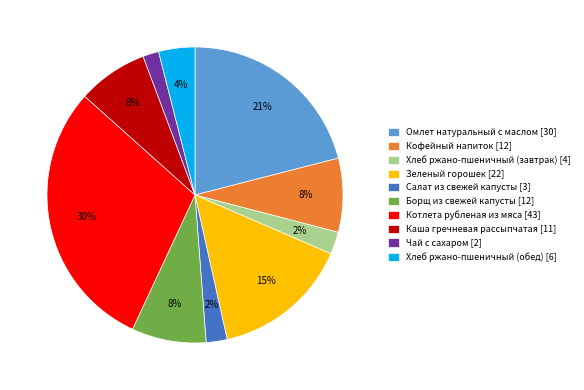

True or false: Салат из свежей капусты accounts for 2% of the total.

True